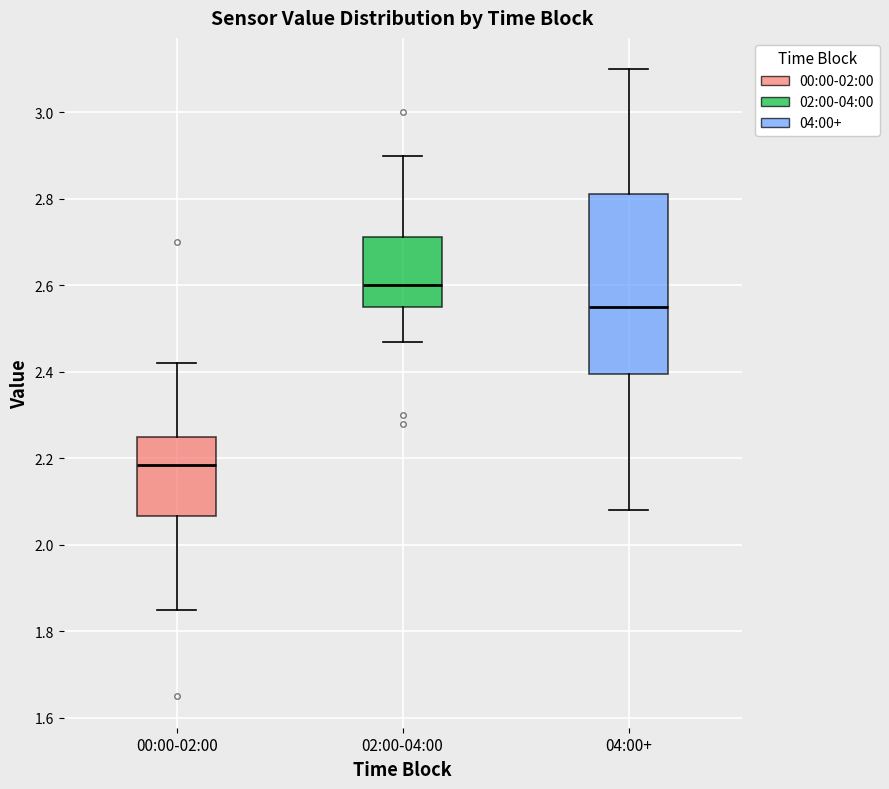

Where is the lower edge of the box for 02:00-04:00 on the y-axis? The values are not printed on the chart, so give them approximately, as read against the axis.

2.56